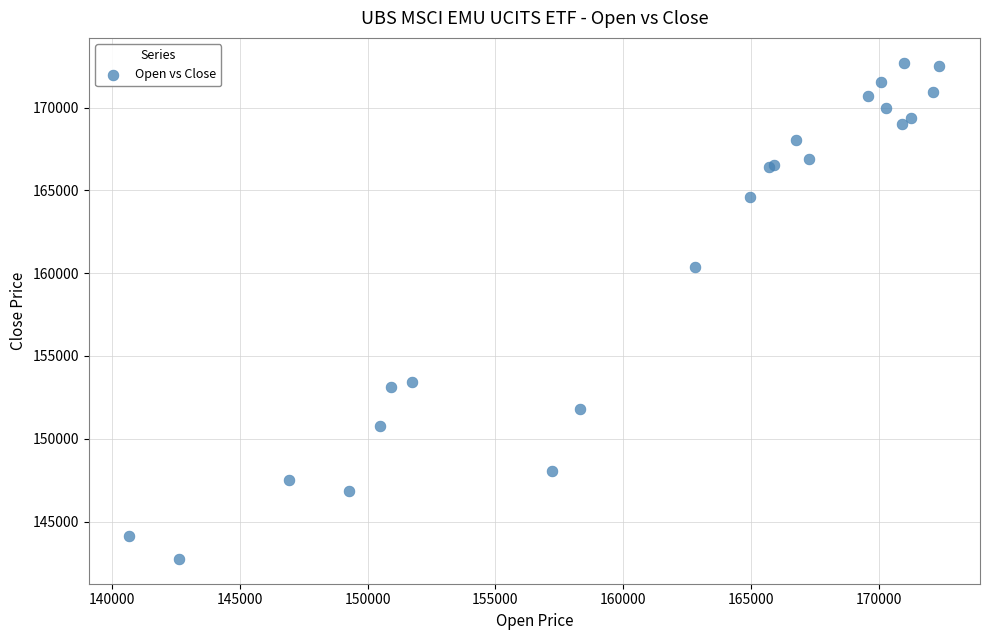

What Y value in the scatter plot is closest to 157726?

160354